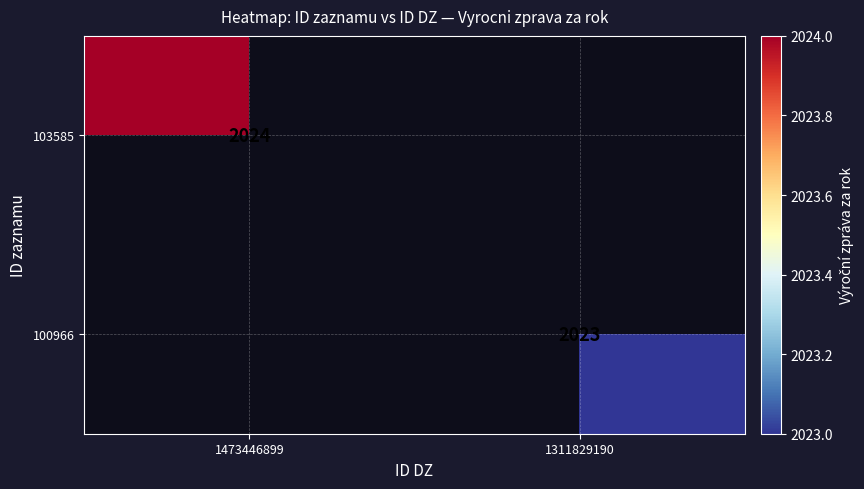

True or false: 103585 has a value of 2727 at 1473446899.

False